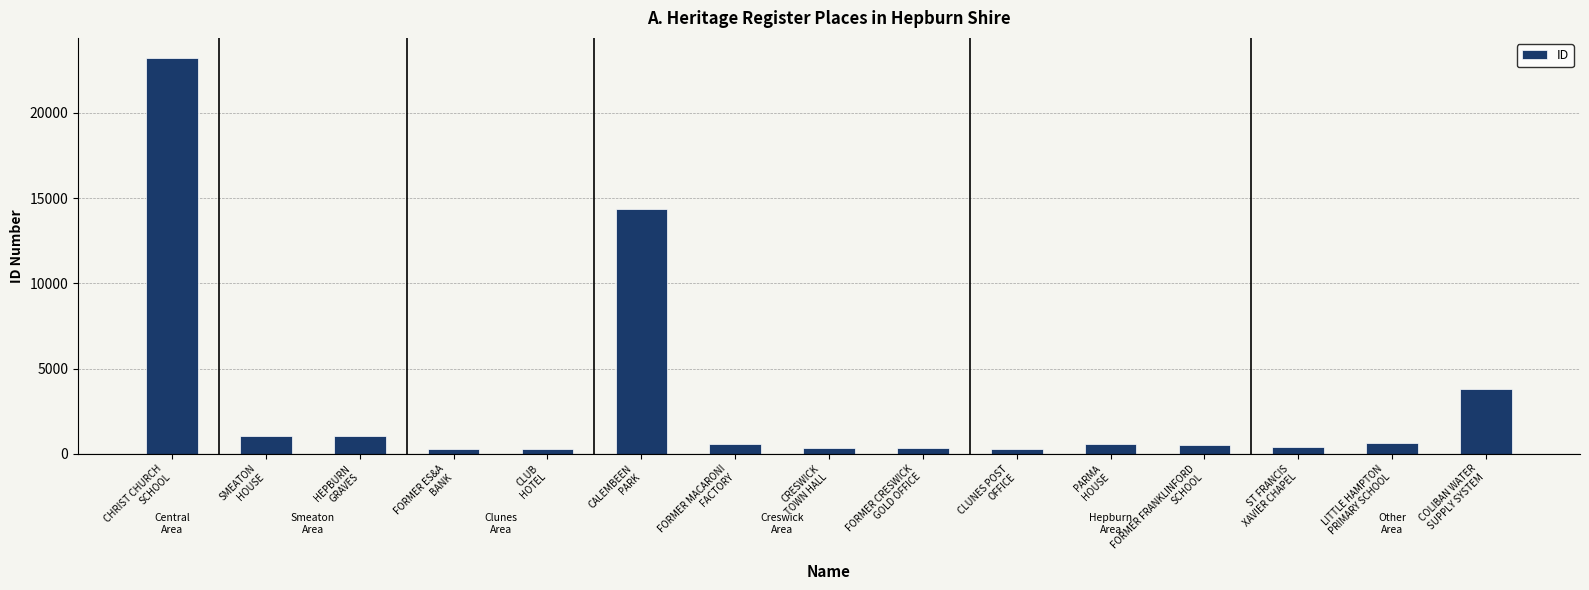

What is the label of the 14th bar from the right?

SMEATON
HOUSE